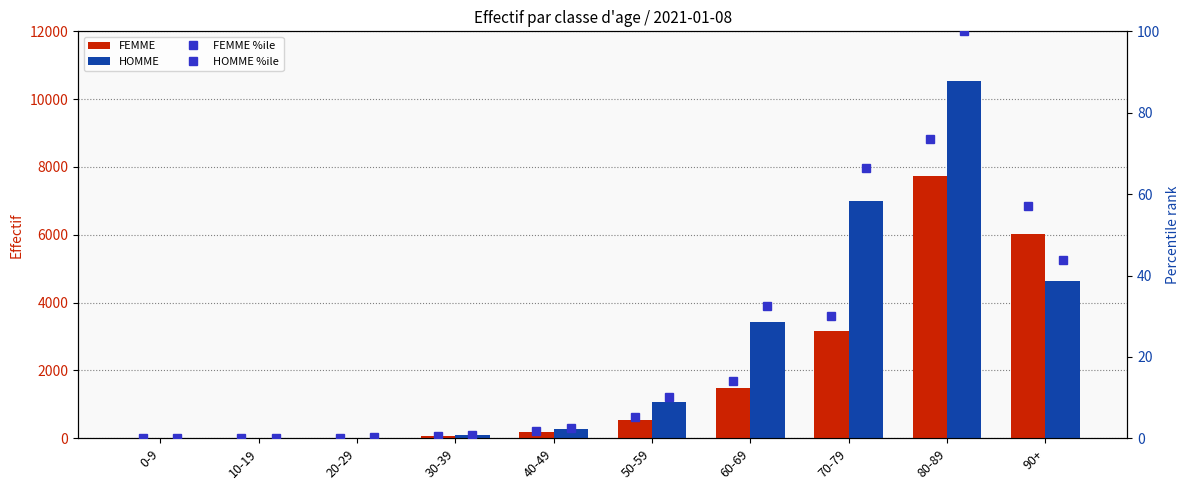

Reading right to left, transcribe all the data shown in this chart.

FEMME: 6018.0	7742.0	3176.0	1481.0	546.0	187.0	56.0	18.0	4.0	1.0
HOMME: 4627.0	10533.0	7002.0	3436.0	1077.0	274.0	96.0	21.0	2.0	3.0
FEMME %ile: 57.1	73.5	30.2	14.1	5.2	1.8	0.5	0.2	0.0	0.0
HOMME %ile: 43.9	100.0	66.5	32.6	10.2	2.6	0.9	0.2	0.0	0.0